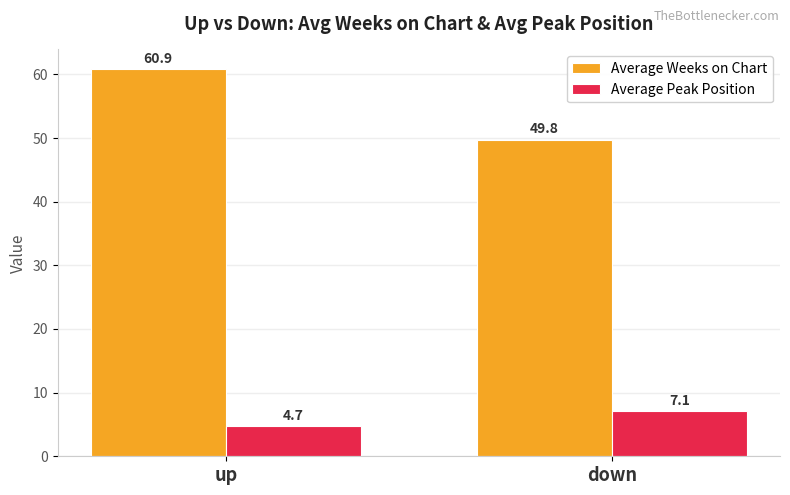

What is the maximum value shown in the chart?

60.9